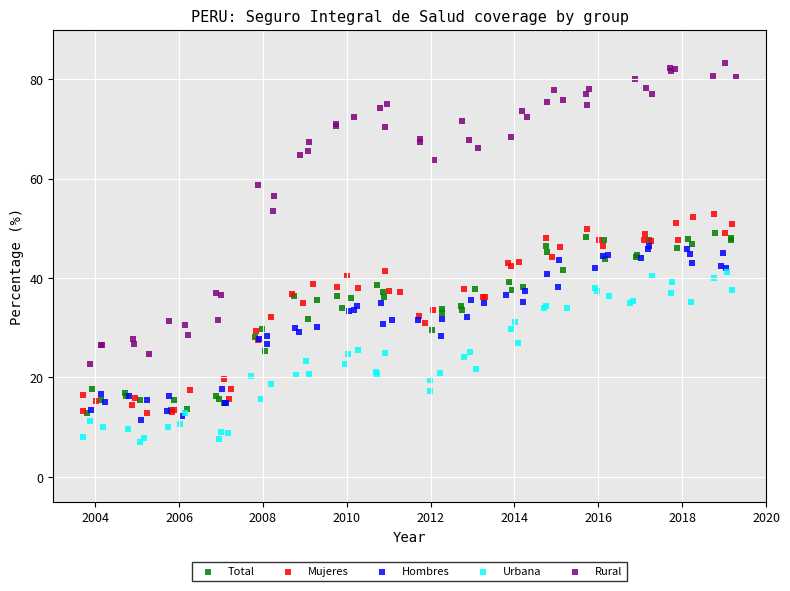

Which series contains the lowest Y value?

Urbana